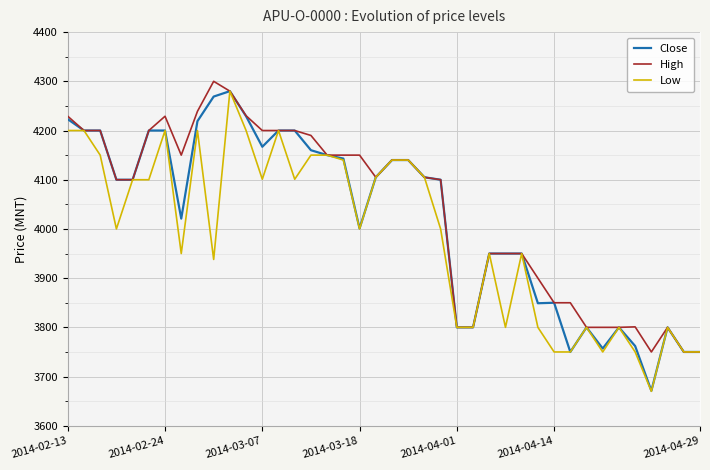

What is the maximum value for Close?

4280